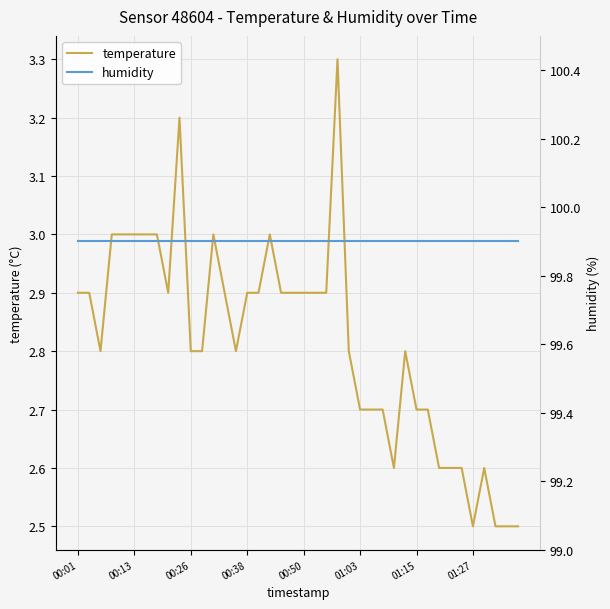

The temperature series shows 4.9 at 00:26. True or false?

False